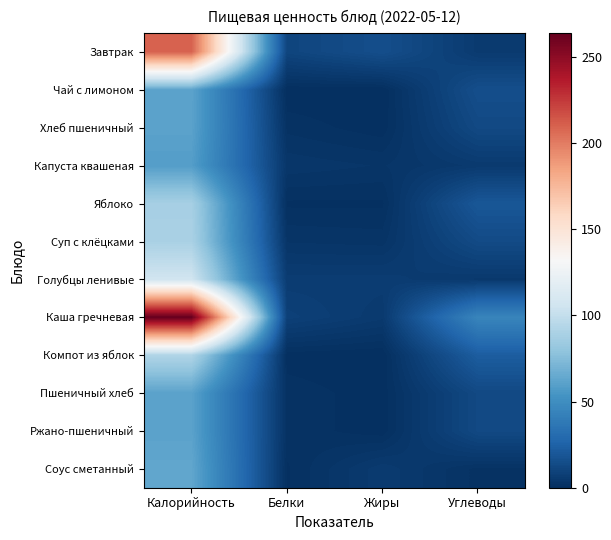

What is the maximum value shown in the chart?

263.8